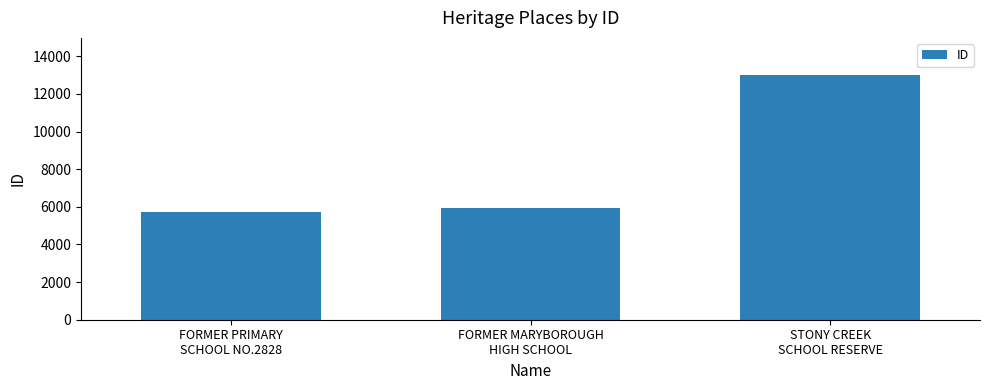

Where is the data nearest to the value 9373?

FORMER MARYBOROUGH
HIGH SCHOOL